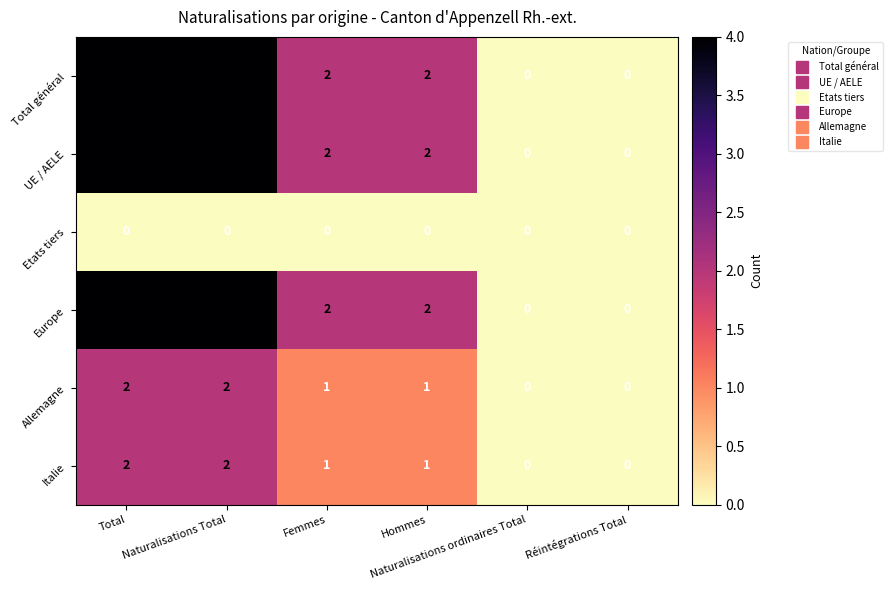

What is the sum of all Europe values?

12